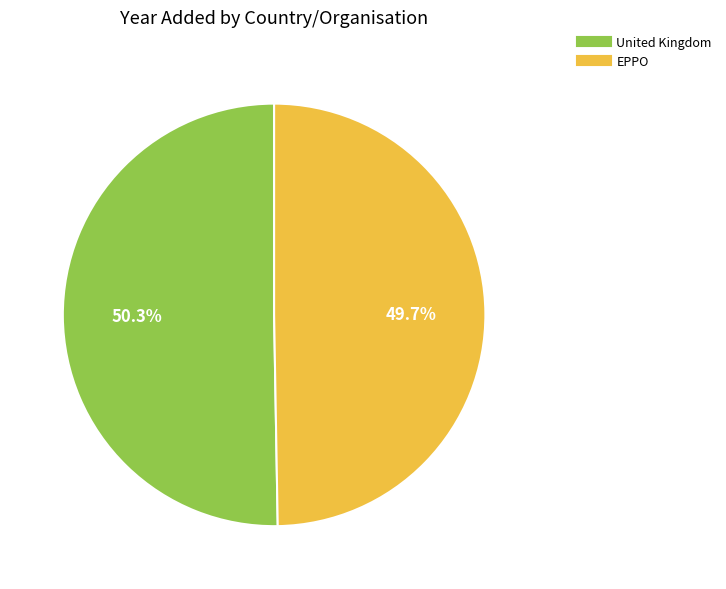

How many slices are in this pie chart?

2